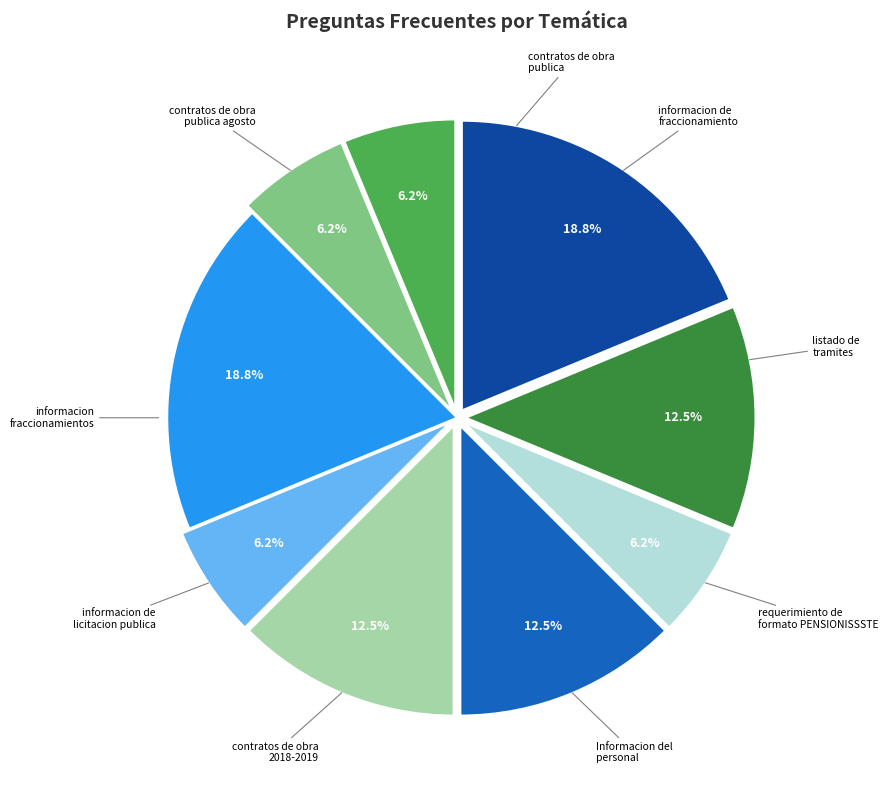

Does any single category account for the majority?

No